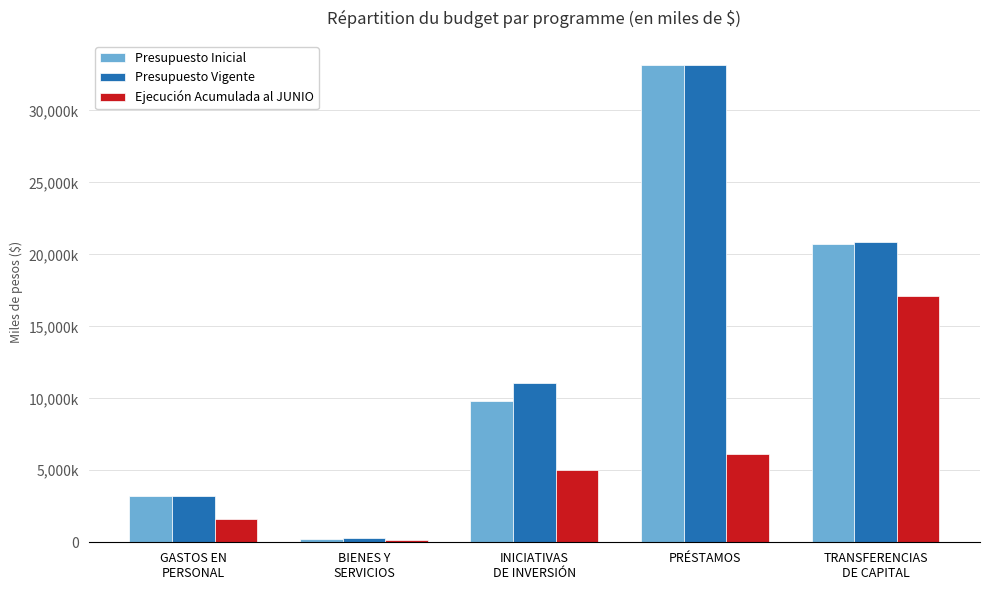

What position from the left is INICIATIVAS
DE INVERSIÓN?

3